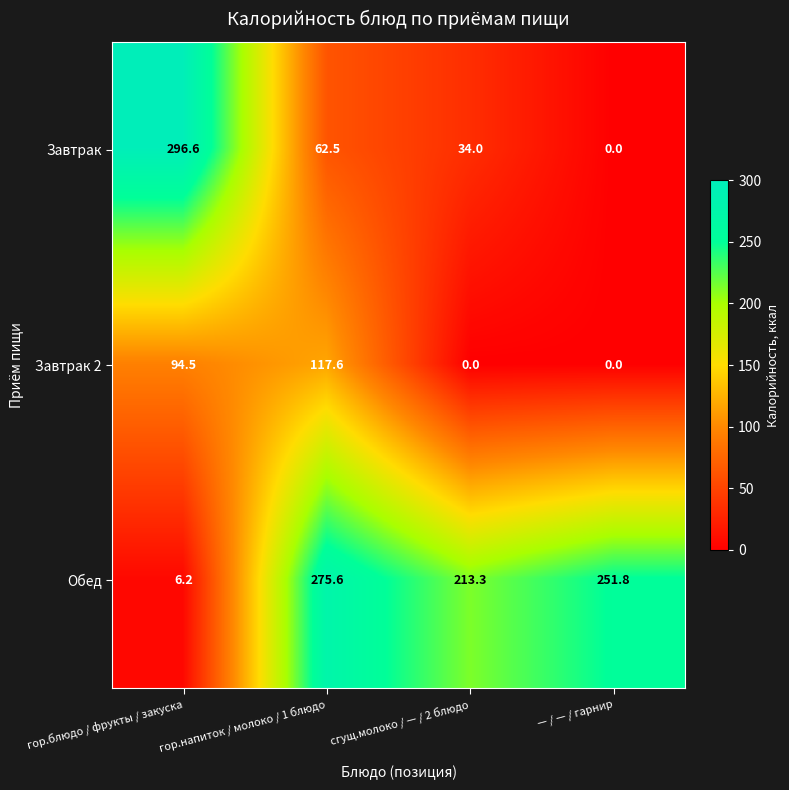

How many values in the Завтрак series exceed 62?

2